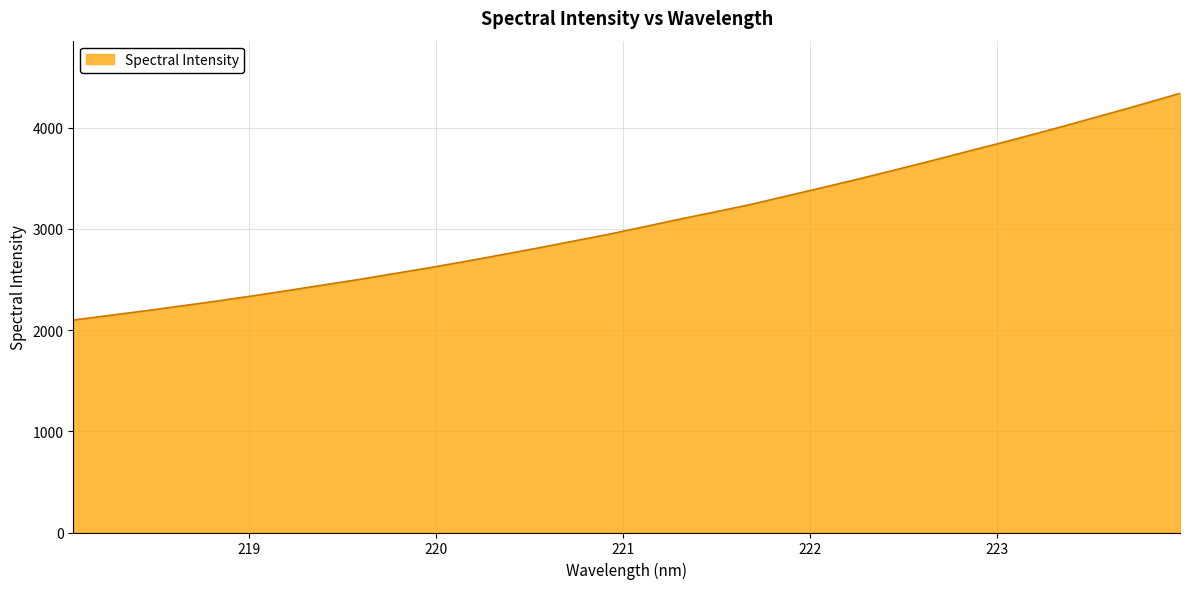

What is the minimum value shown in the chart?

2098.4